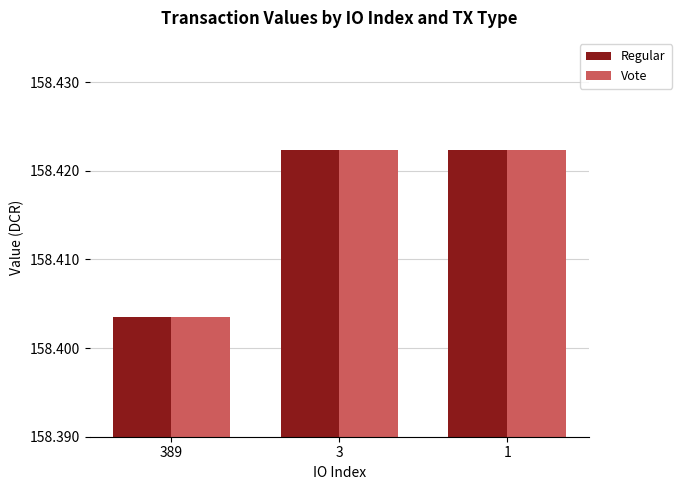

What is the sum of all Regular values?

475.2